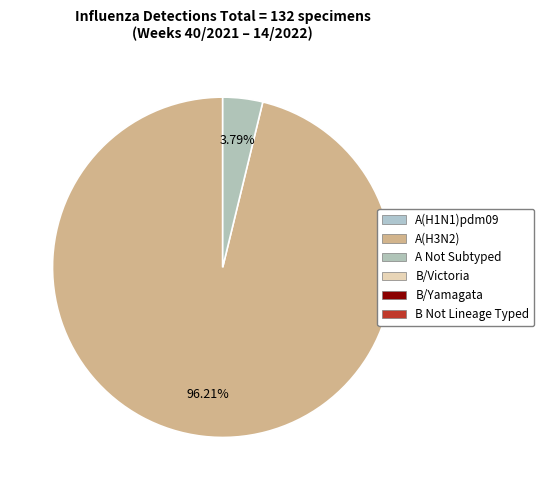

To the nearest percent, what is the average slice percentage?

50%